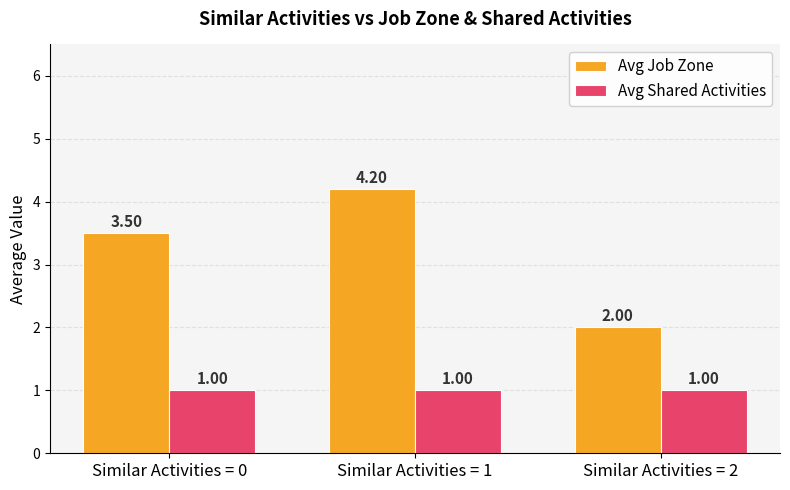

Reading left to right, list all the values displayed in this chart.

Avg Job Zone: 3.5	4.2	2.0
Avg Shared Activities: 1.0	1.0	1.0